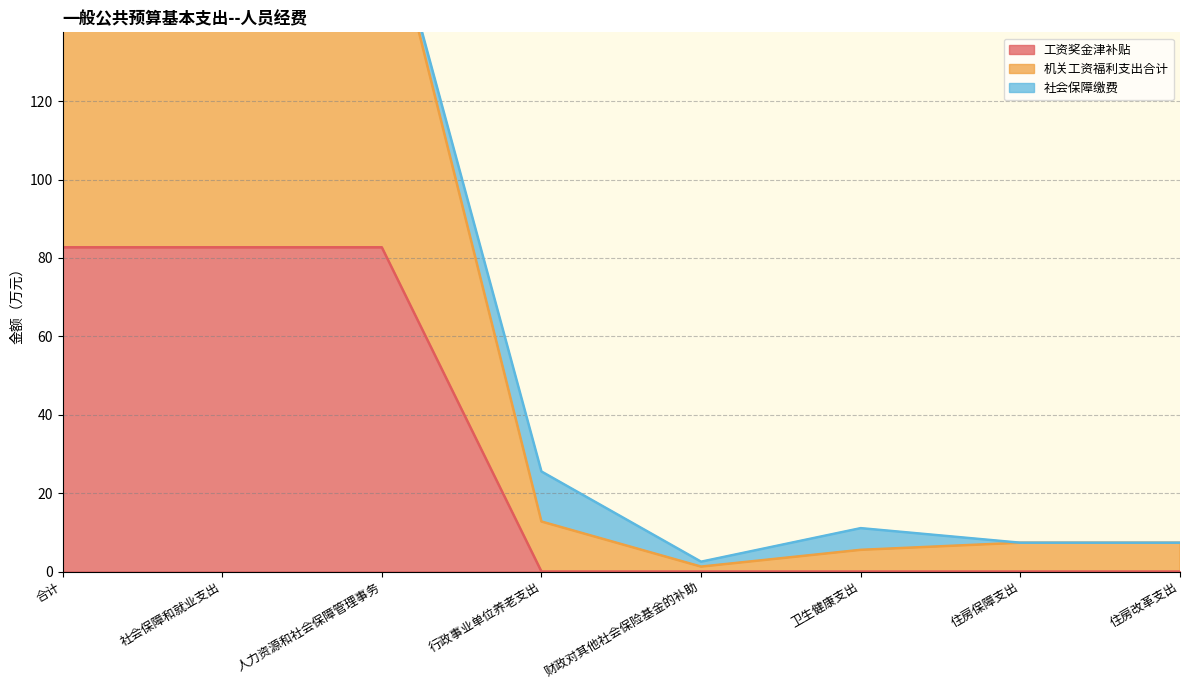

Which series changed the most between 人力资源和社会保障管理事务 and 行政事业单位养老支出?

机关工资福利支出合计